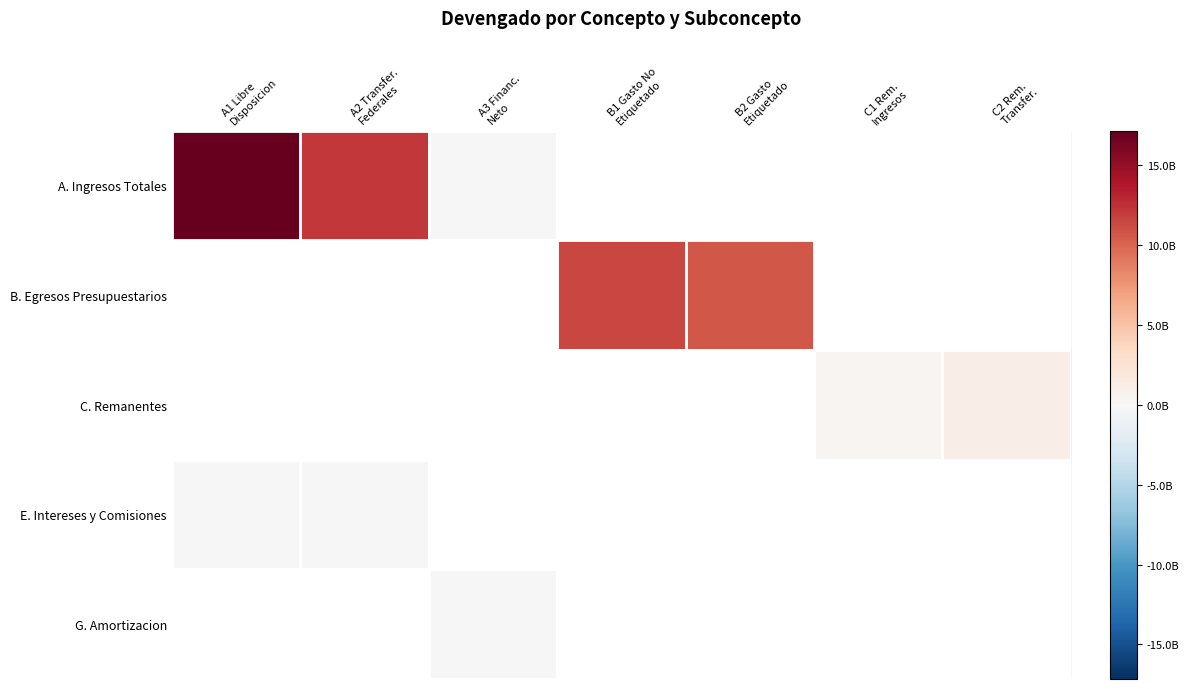

Reading right to left, what are all the values shown in this chart?

A. Ingresos Totales: C2 Rem.
Transfer.=0.0	C1 Rem.
Ingresos=0.0	B2 Gasto
Etiquetado=0.0	B1 Gasto No
Etiquetado=0.0	A3 Financ.
Neto=-50991352.6	A2 Transfer.
Federales=12138538932.8	A1 Libre
Disposicion=17169798552.4
B. Egresos Presupuestarios: C2 Rem.
Transfer.=0.0	C1 Rem.
Ingresos=0.0	B2 Gasto
Etiquetado=10712523661.6	B1 Gasto No
Etiquetado=11506716417.1	A3 Financ.
Neto=0.0	A2 Transfer.
Federales=0.0	A1 Libre
Disposicion=0.0
C. Remanentes: C2 Rem.
Transfer.=1122078409.0	C1 Rem.
Ingresos=309518759.9	B2 Gasto
Etiquetado=0.0	B1 Gasto No
Etiquetado=0.0	A3 Financ.
Neto=0.0	A2 Transfer.
Federales=0.0	A1 Libre
Disposicion=0.0
E. Intereses y Comisiones: C2 Rem.
Transfer.=0.0	C1 Rem.
Ingresos=0.0	B2 Gasto
Etiquetado=0.0	B1 Gasto No
Etiquetado=0.0	A3 Financ.
Neto=0.0	A2 Transfer.
Federales=78258922.6	A1 Libre
Disposicion=23947309.7
G. Amortizacion: C2 Rem.
Transfer.=0.0	C1 Rem.
Ingresos=0.0	B2 Gasto
Etiquetado=0.0	B1 Gasto No
Etiquetado=0.0	A3 Financ.
Neto=50991352.6	A2 Transfer.
Federales=0.0	A1 Libre
Disposicion=0.0